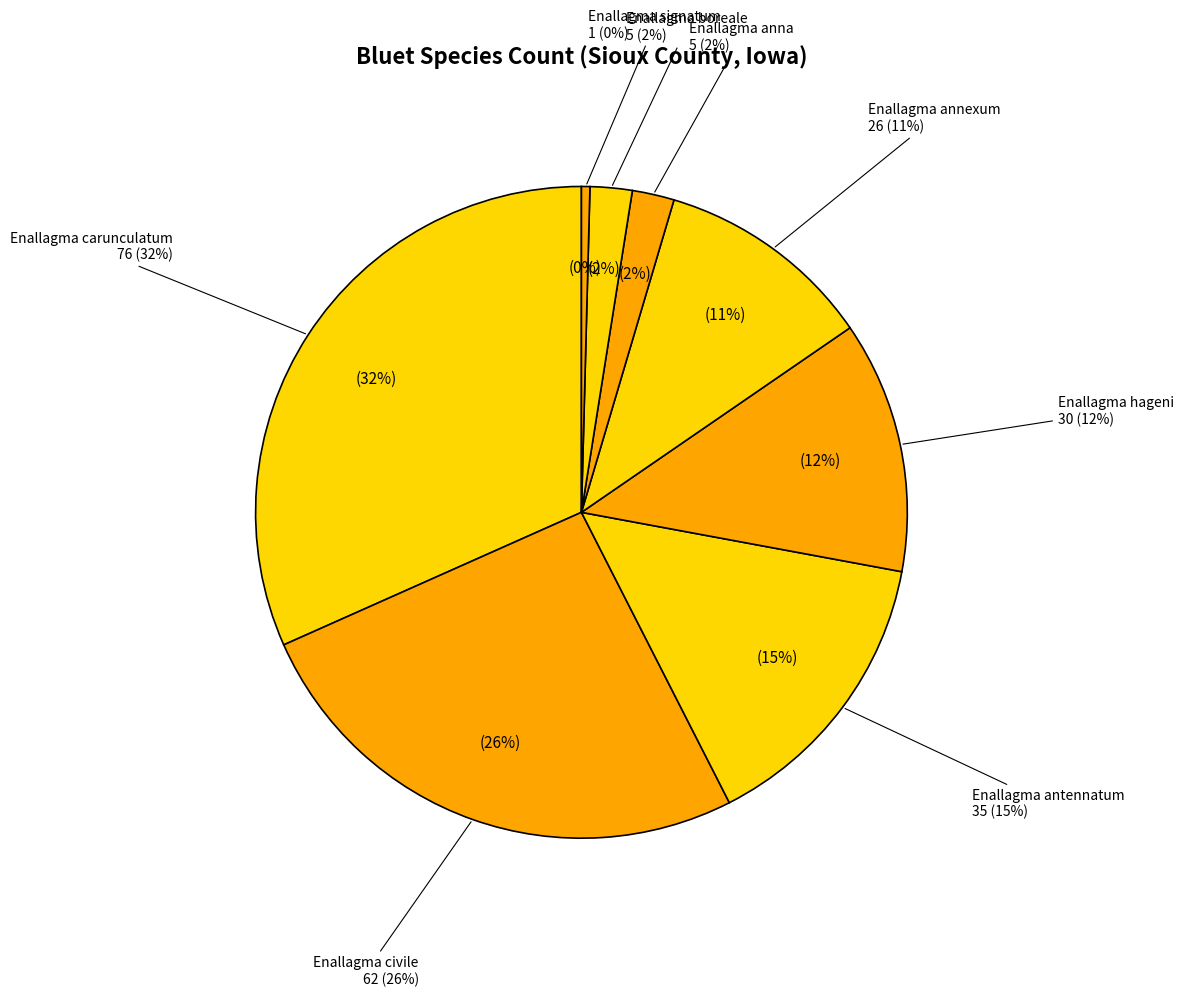

What percentage is the Enallagma annexum slice, to the nearest percent?

11%